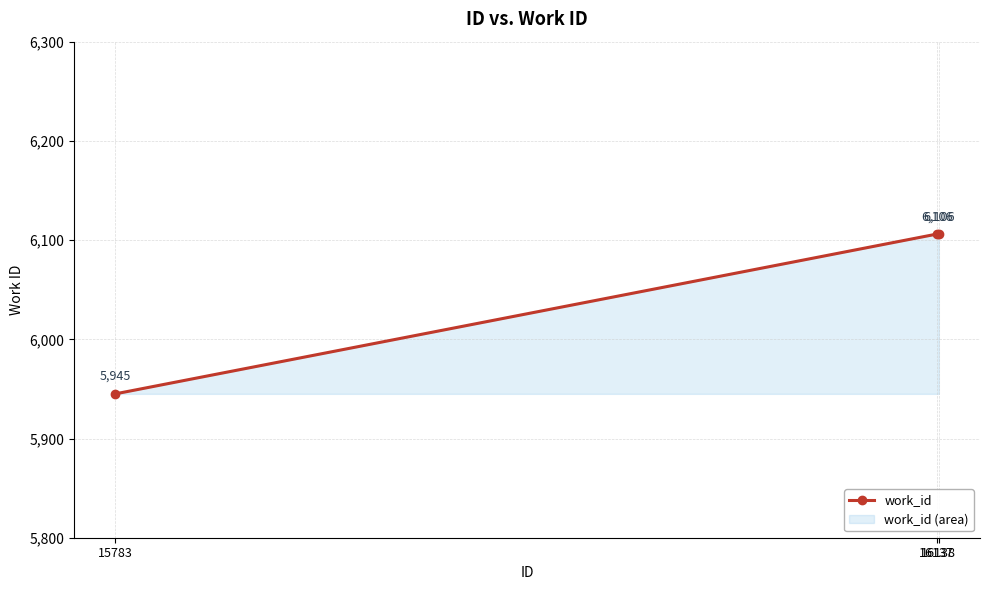

Does the chart display data point markers on the line(s)?

Yes